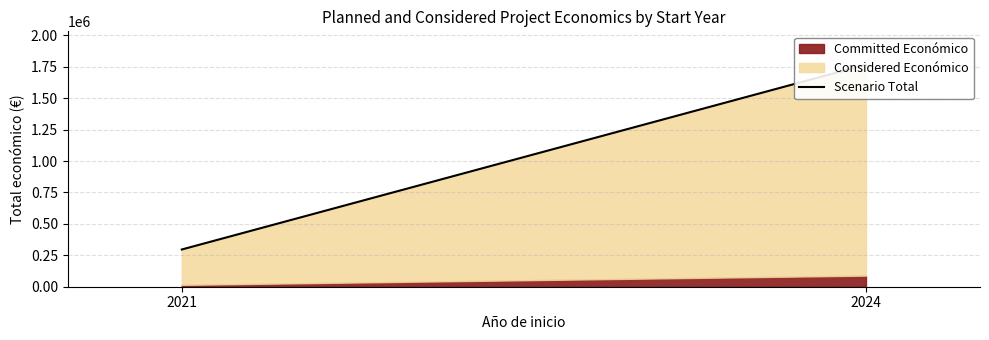

What is the maximum value shown in the chart?

1767067